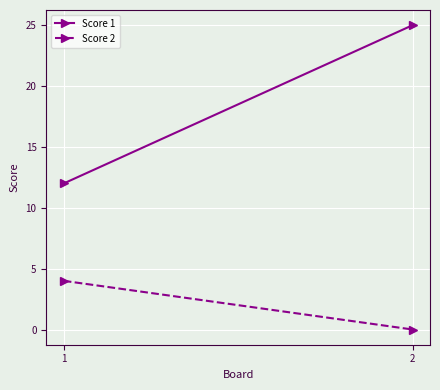

Rank the categories by Score 2 value from highest to lowest.

1, 2